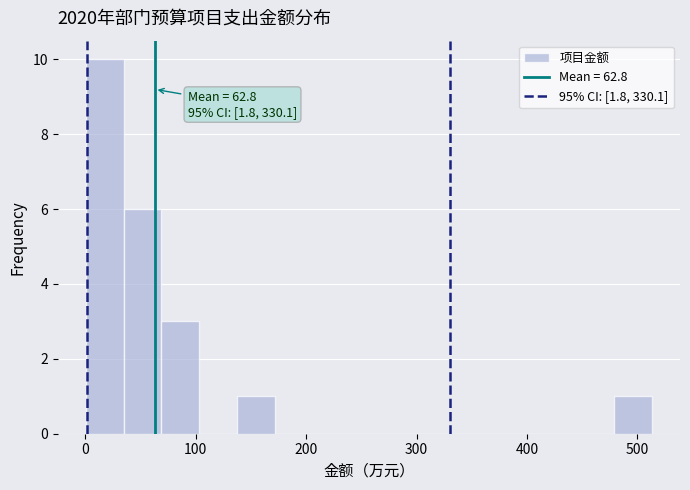

Around what value on the x-axis is the tallest bar? Give the approximate position of its centre, as read against the axis.

20